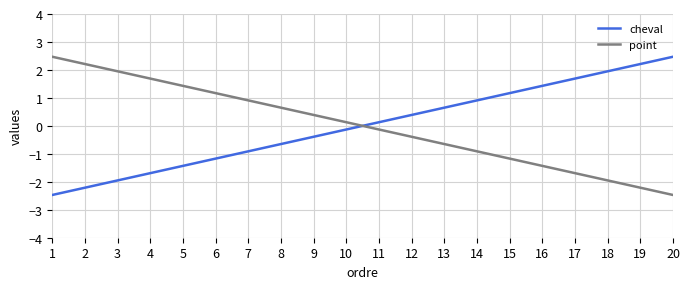

At 7, list the series in order from smallest to largest.

cheval, point